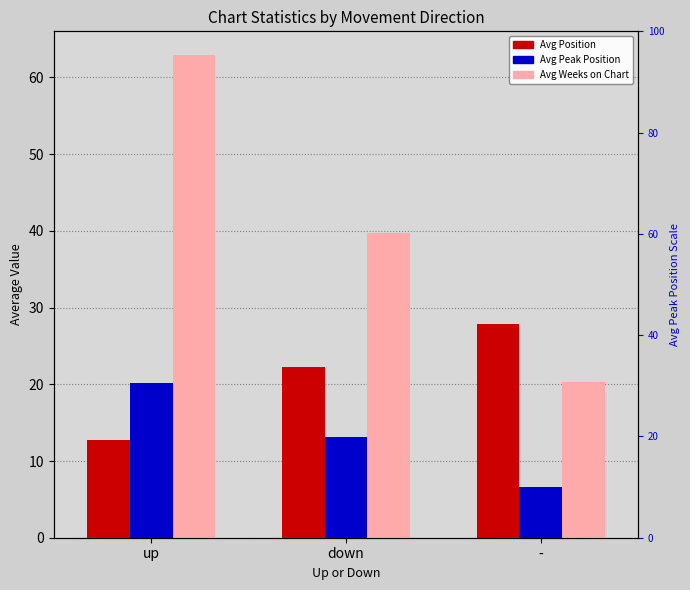

What is the difference between the Avg Position values at up and -?

15.1